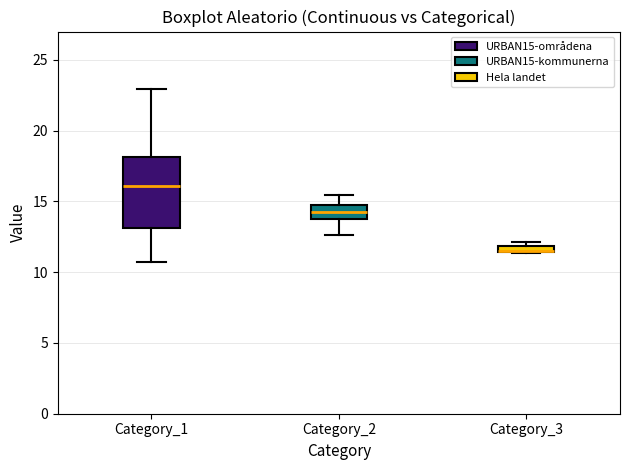

Comparing the boxes themselves (not the whiskers), which one is the tallest?

Category_1